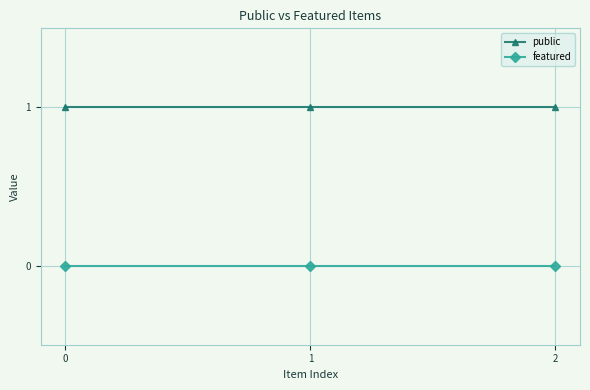

Reading left to right, transcribe all the data shown in this chart.

public: 1	1	1
featured: 0	0	0